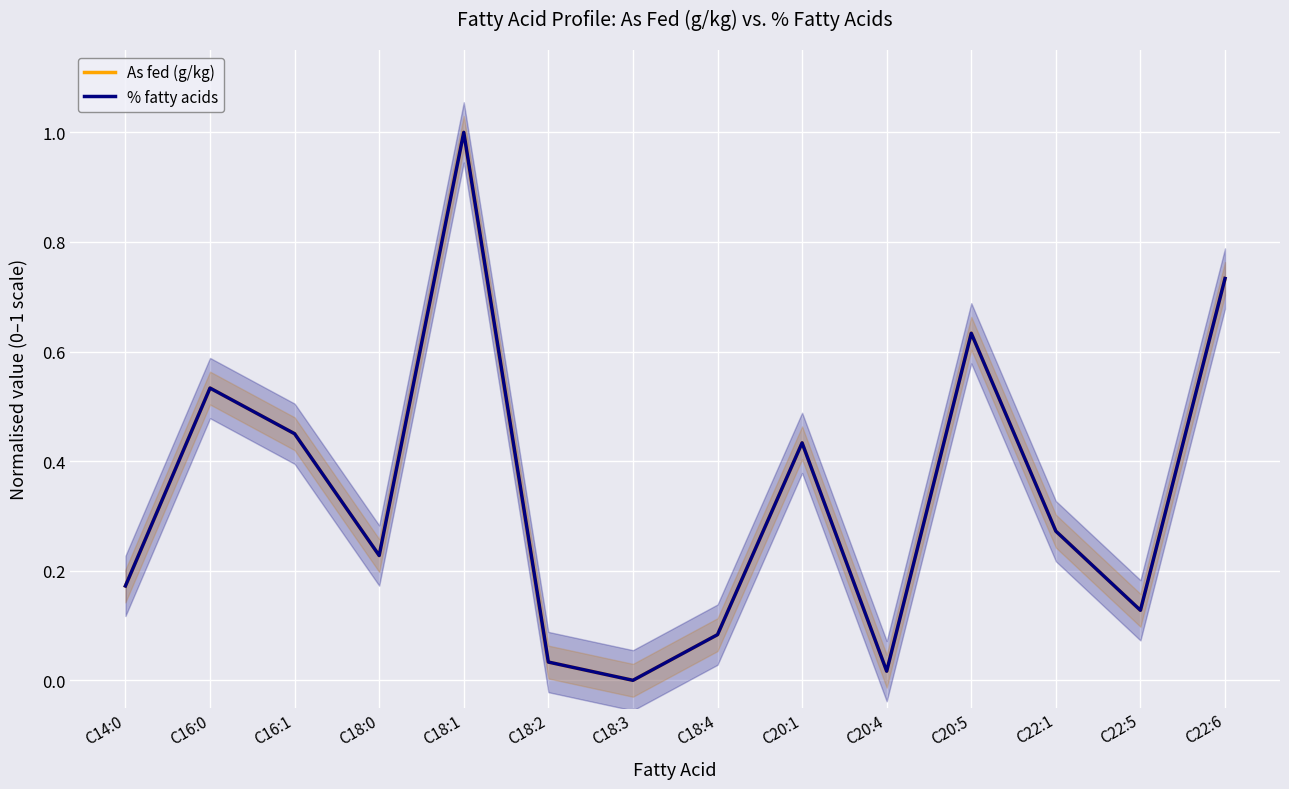

What is the label of the 14th point from the right?

C14:0